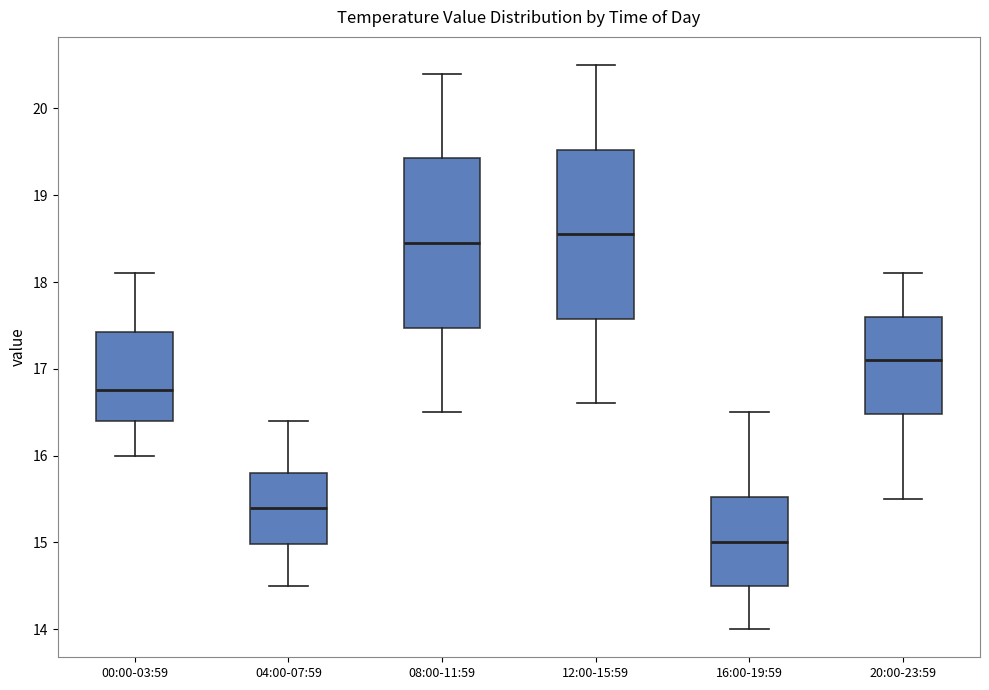

Where does the upper whisker of the box for 20:00-23:59 end on the y-axis? The values are not printed on the chart, so give them approximately, as read against the axis.

18.1